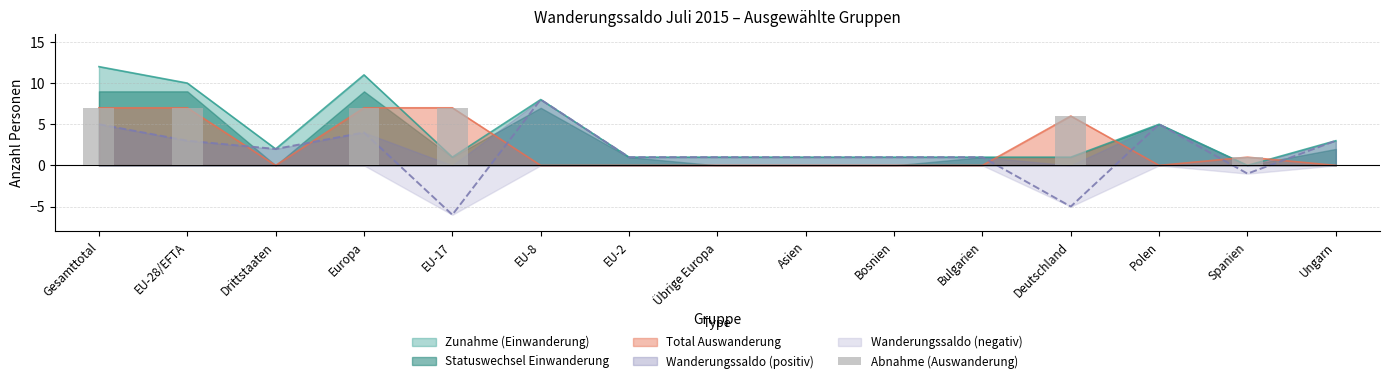

At which label is the value closest to 3?

Spanien